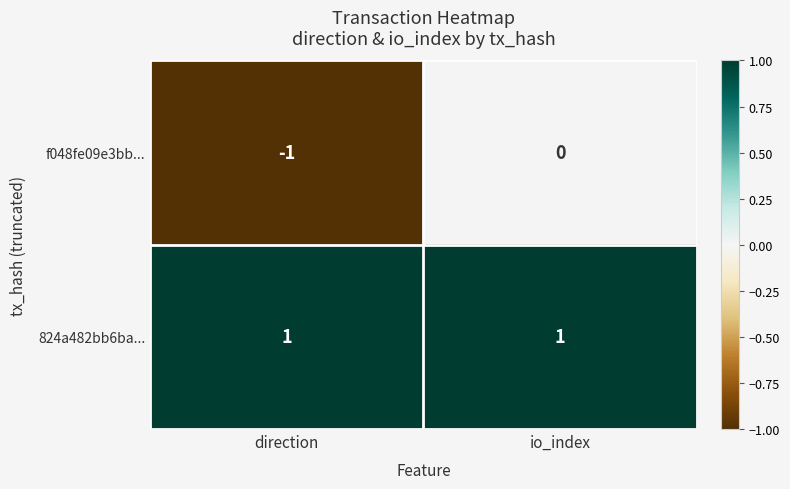

Is it true that f048fe09e3bb... equals 1 at io_index?

False